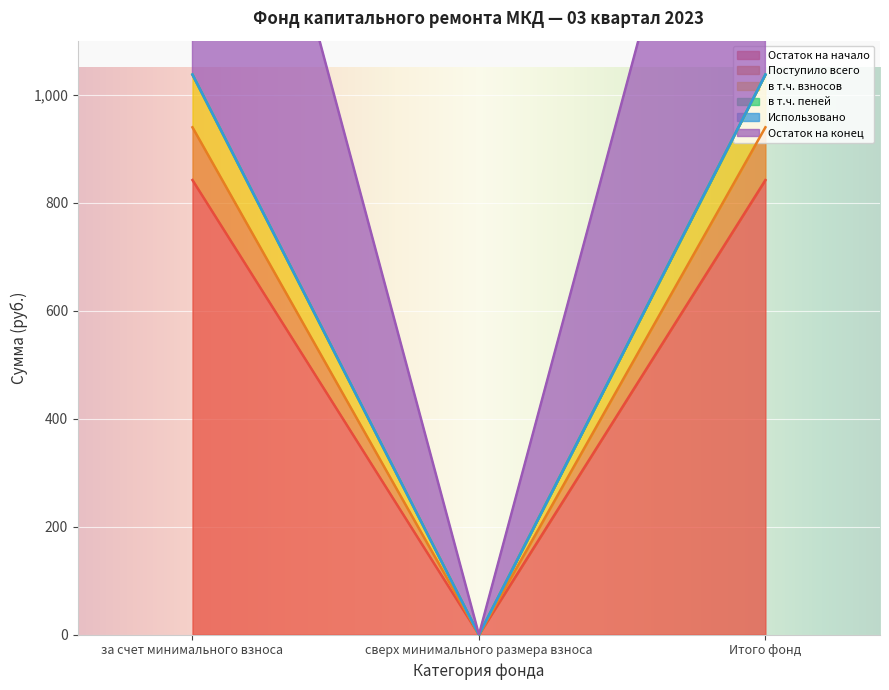

At Итого фонд, list the series in order from smallest to largest.

в т.ч. пеней, Остаток на начало, в т.ч. взносов, Остаток на конец, Поступило всего